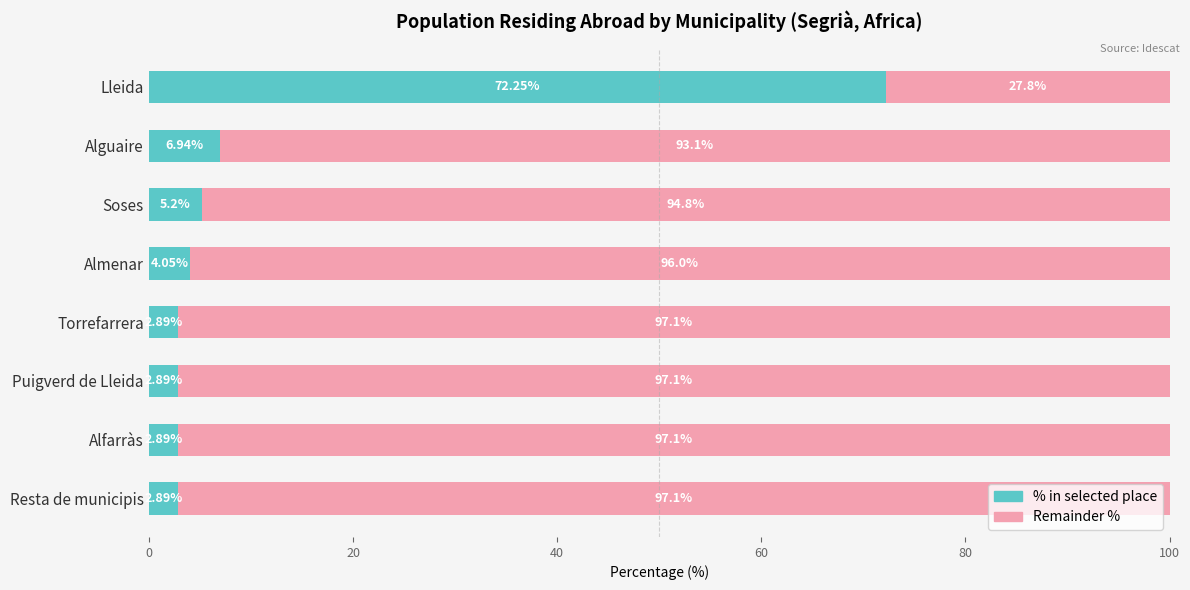

What is the total value across all series at Resta de municipis?

100.0